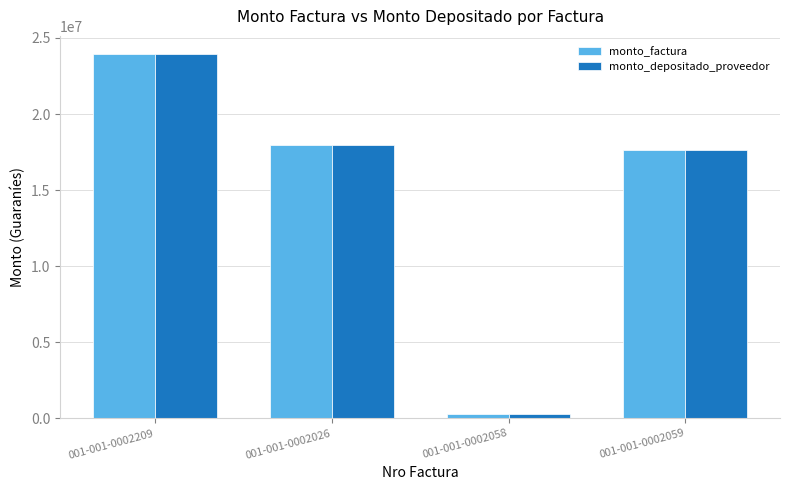

What are all the series names shown in the legend?

monto_factura, monto_depositado_proveedor